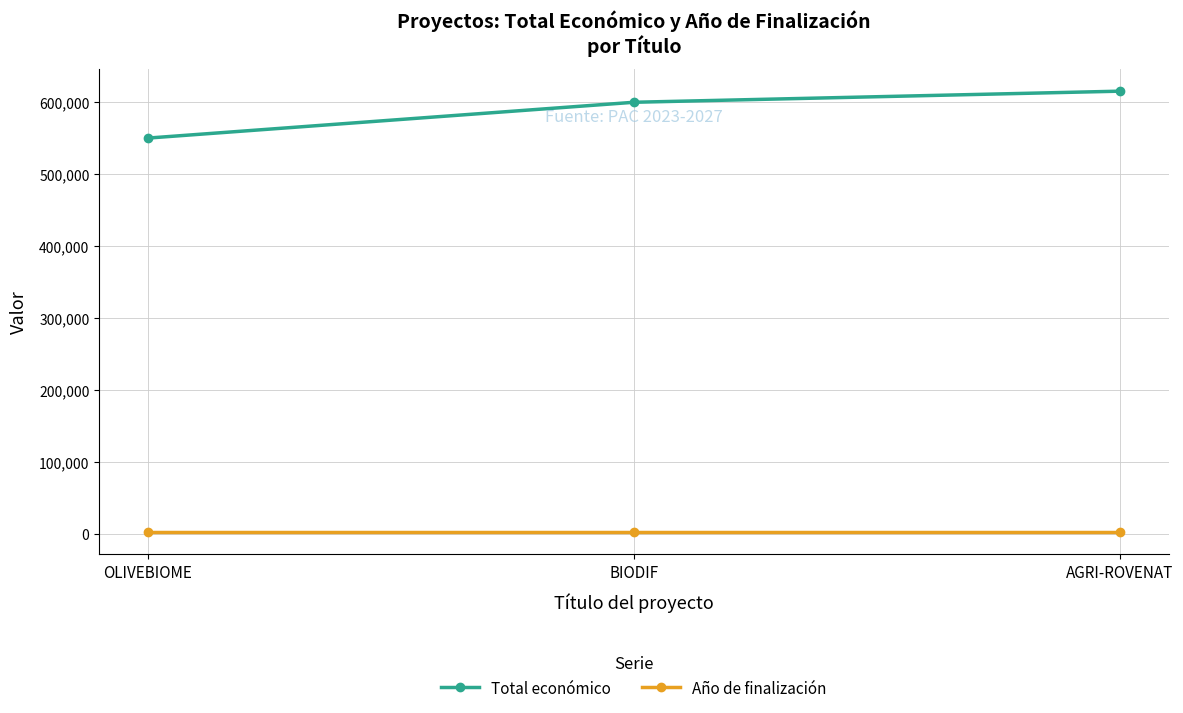

What is the difference between the maximum and minimum values in the Total económico series?

65264